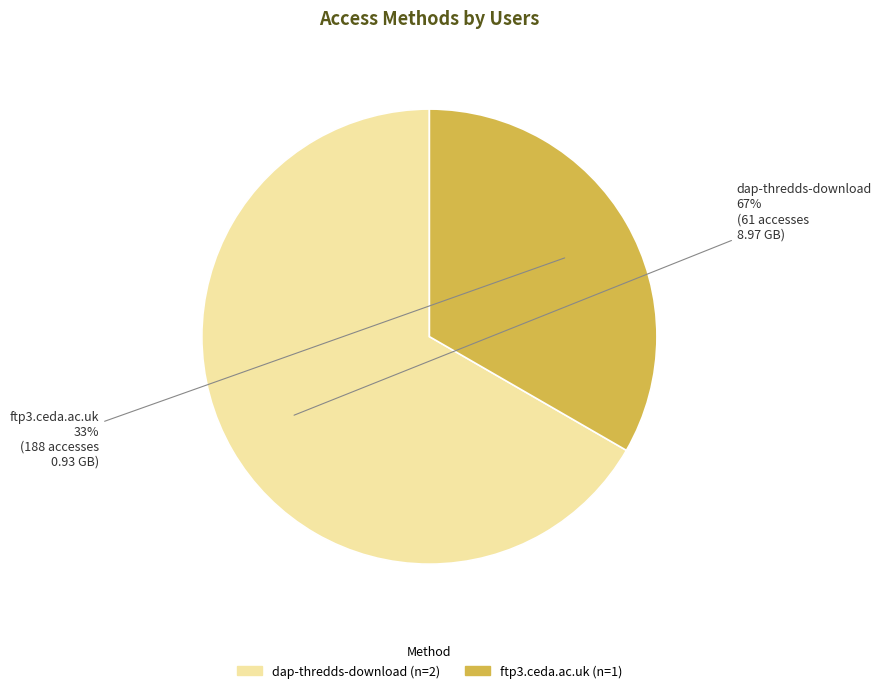

Is it true that dap-thredds-download is 67% of the pie?

True